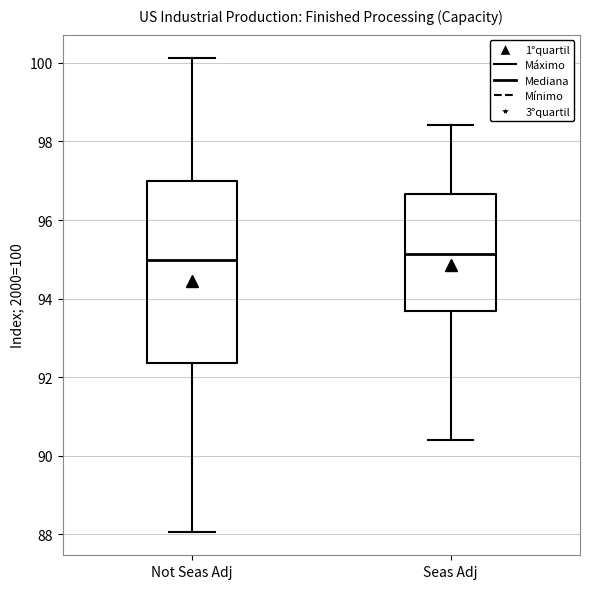

Where does the median line of the box for Not Seas Adj sit on the y-axis? The values are not printed on the chart, so give them approximately, as read against the axis.

95.0